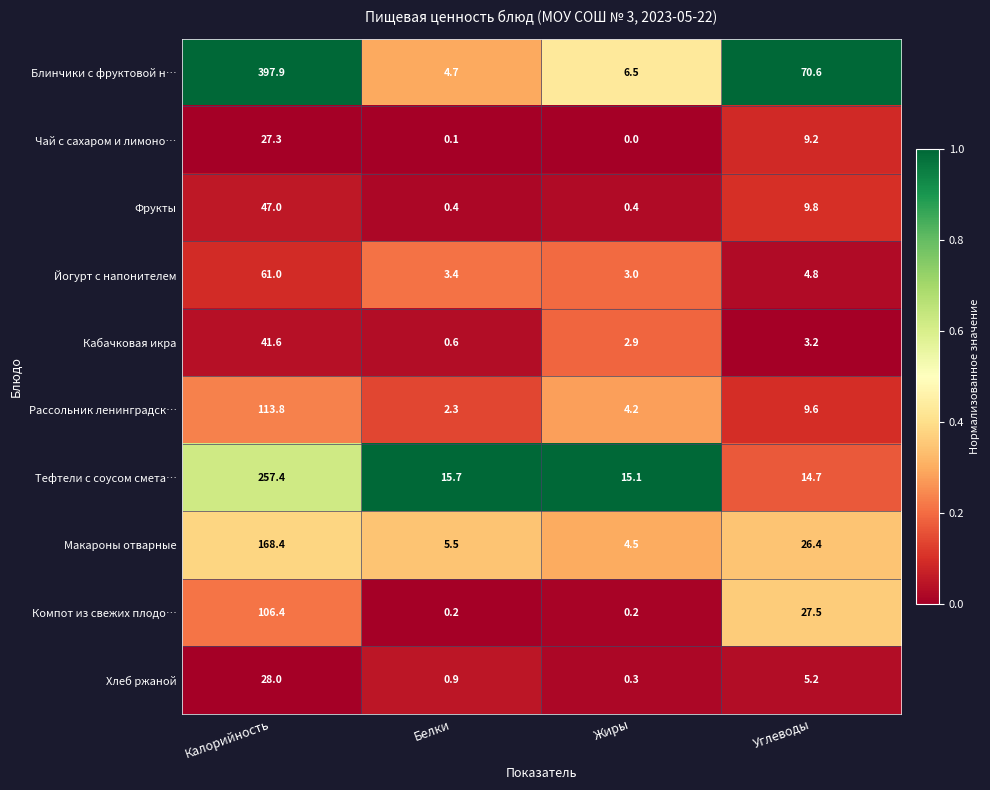

The value of Кабачковая икра at Жиры is 2.9. True or false?

True